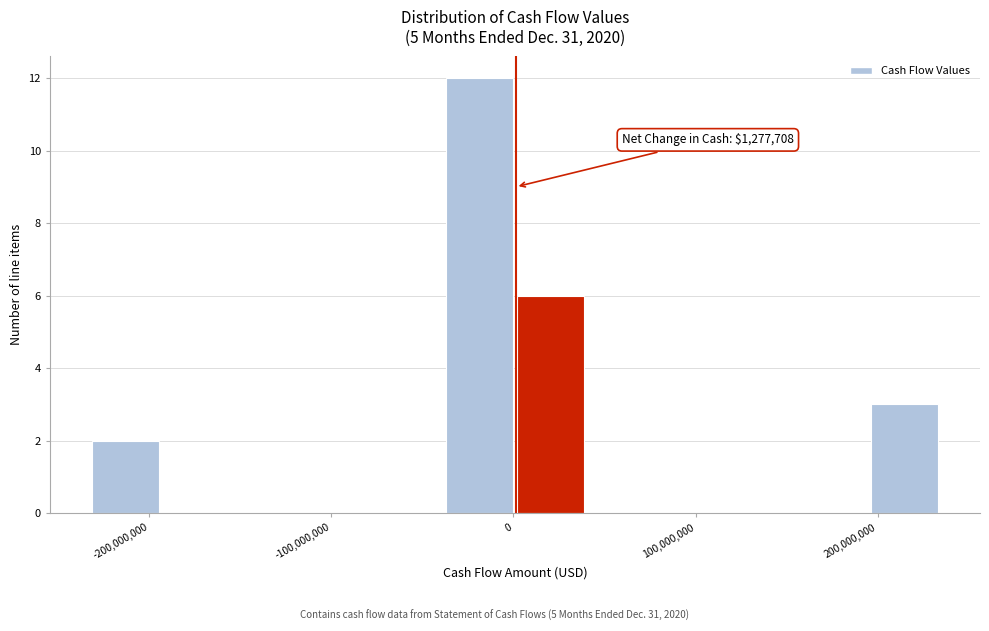

Read against the x-axis, roughly where is the centre of the tallest bar?

-20000000